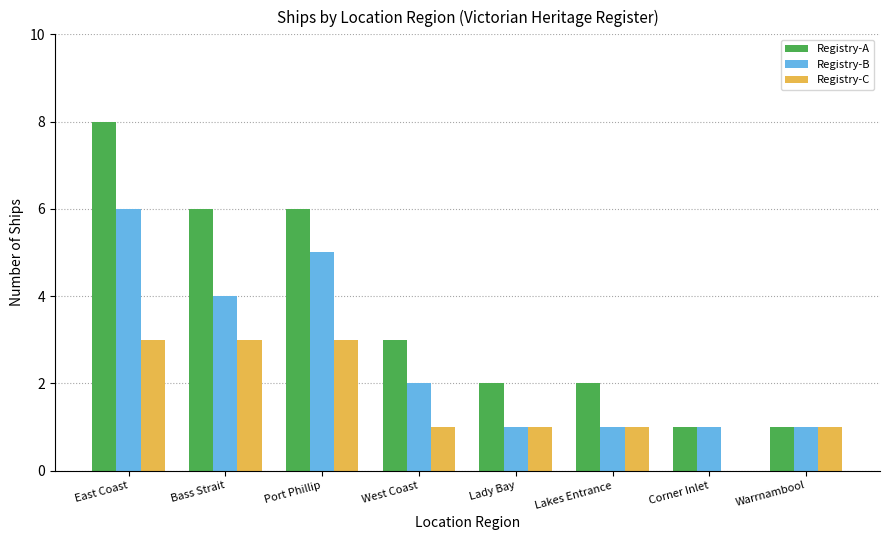

At which label does Registry-A reach its peak?

East Coast